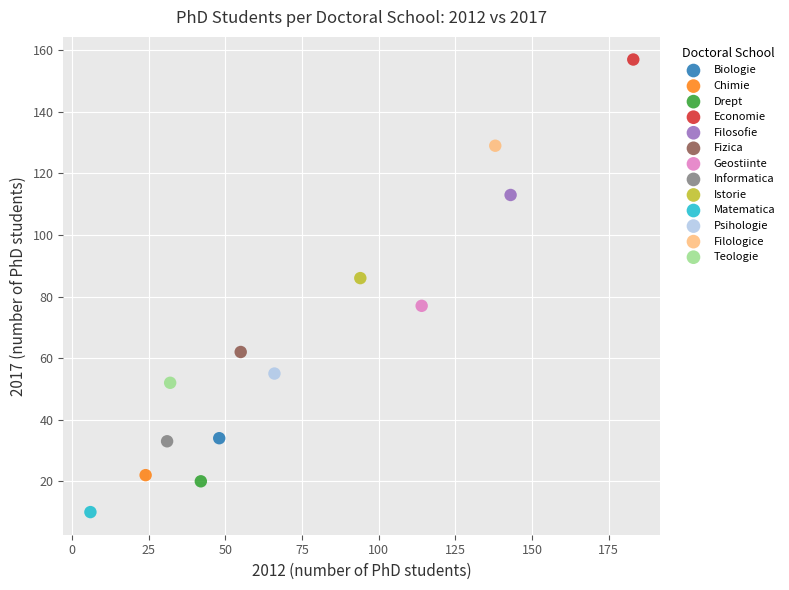

What are all the series names shown in the legend?

Biologie, Chimie, Drept, Economie, Filosofie, Fizica, Geostiinte, Informatica, Istorie, Matematica, Psihologie, Filologice, Teologie